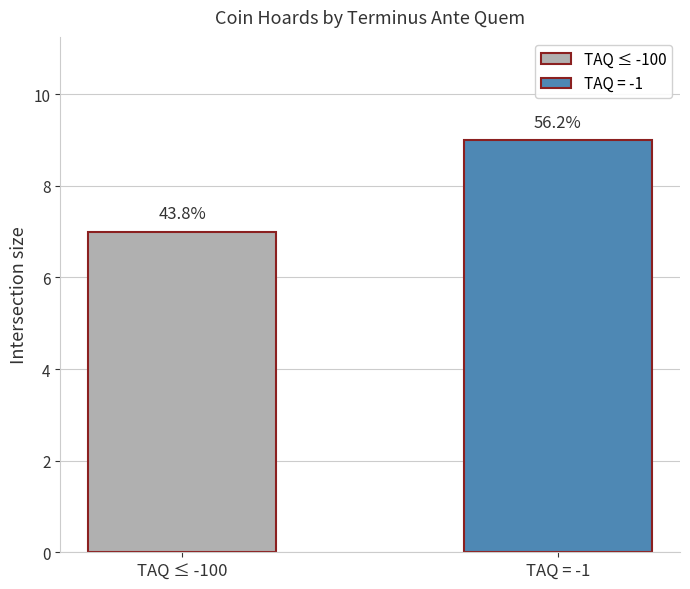

The chart shows a value of 10 at TAQ ≤ -100. True or false?

False